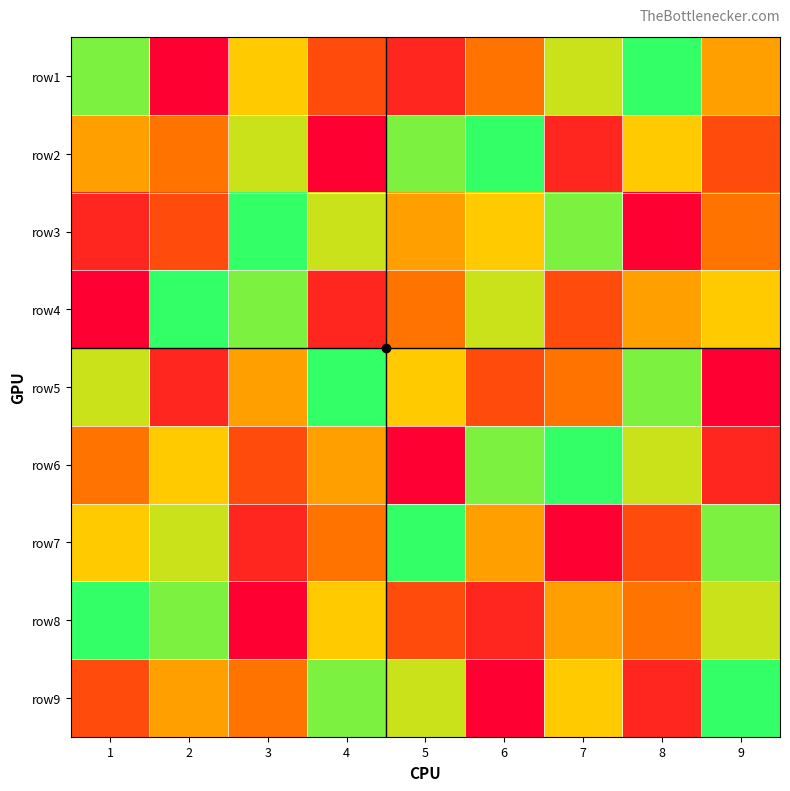

At which category is the sum across all series the highest?

1